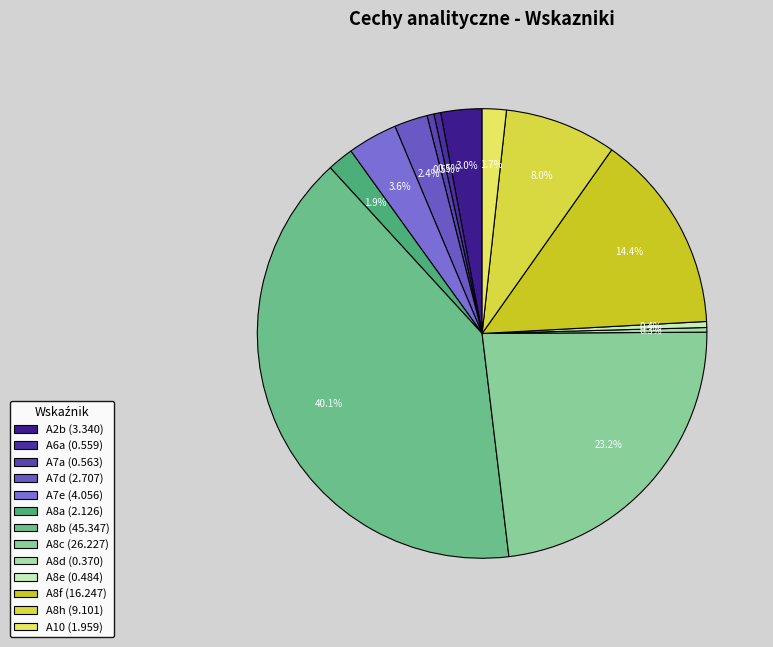

What portion of the pie excludes A6a?

99.5%